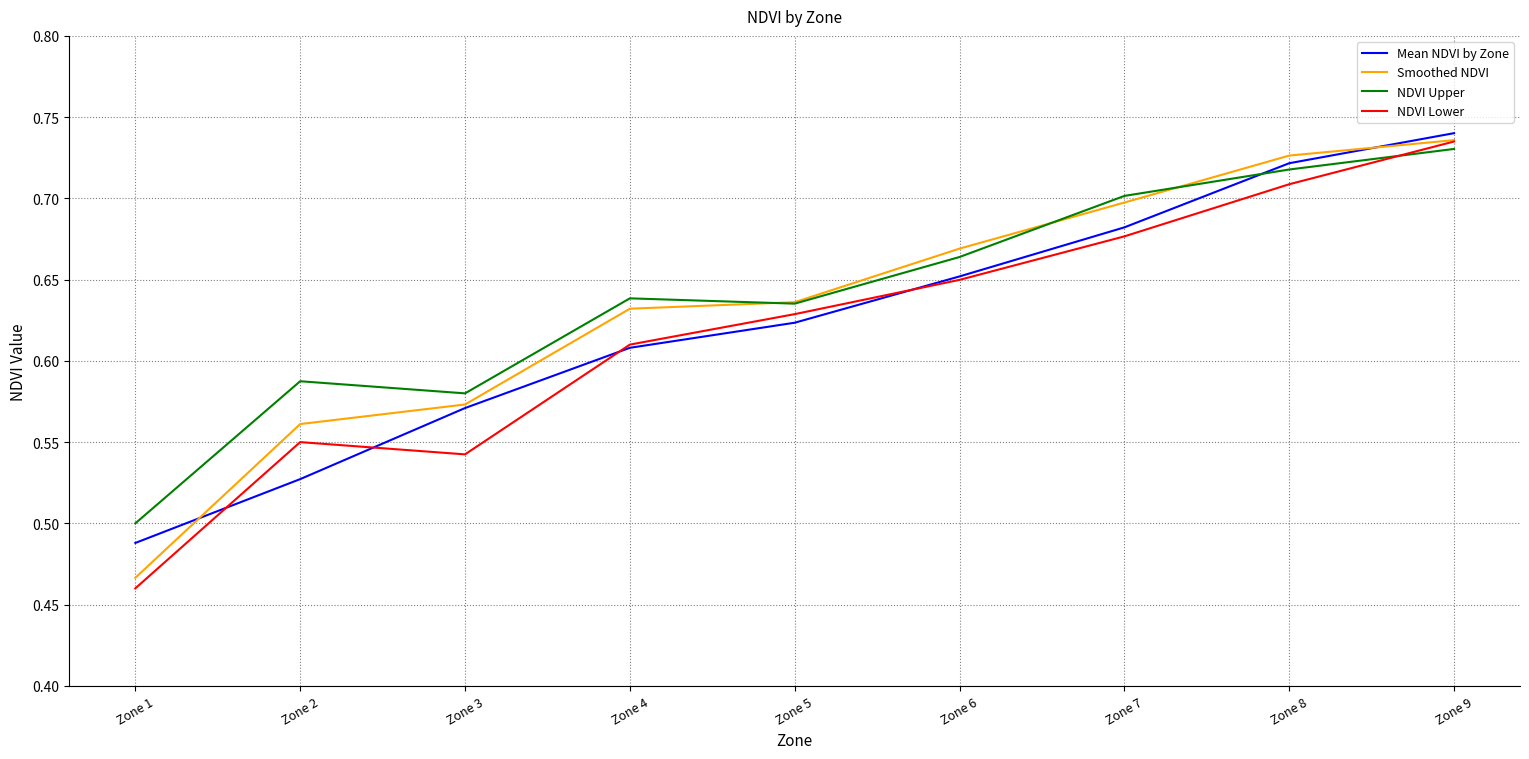

After their last crossing, which series has the higher values: Smoothed NDVI or Mean NDVI by Zone?

Mean NDVI by Zone